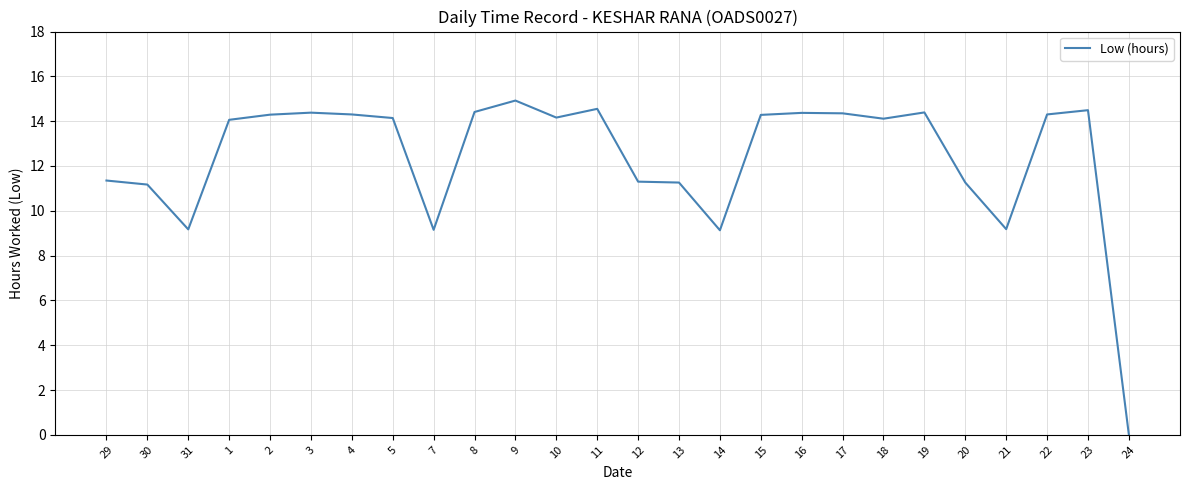

True or false: the data shows 14.3 at 2.

True